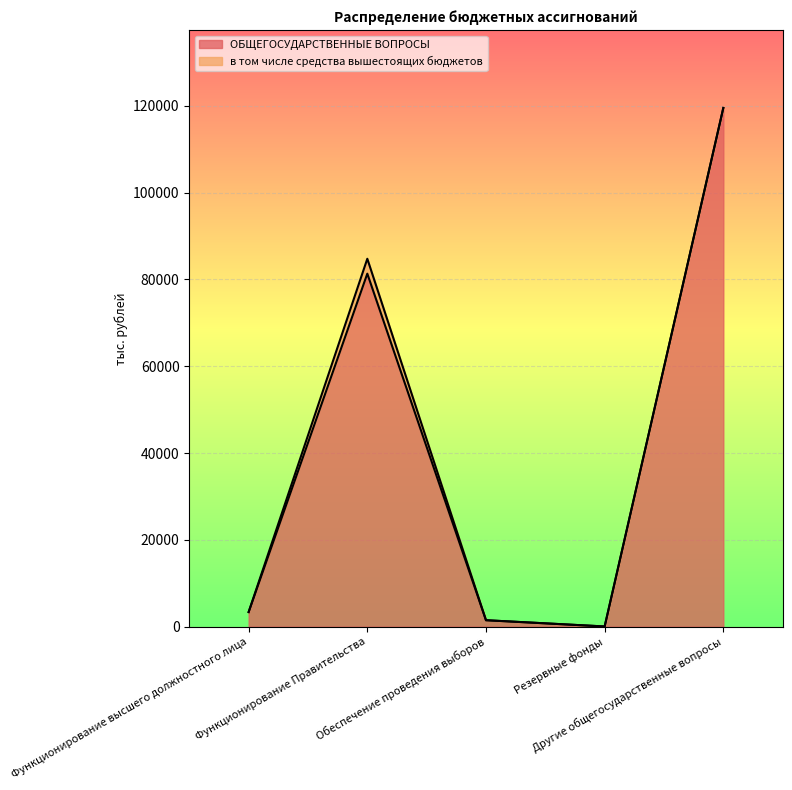

Is it true that the value at Функционирование высшего должностного лица is 5830.1?

False